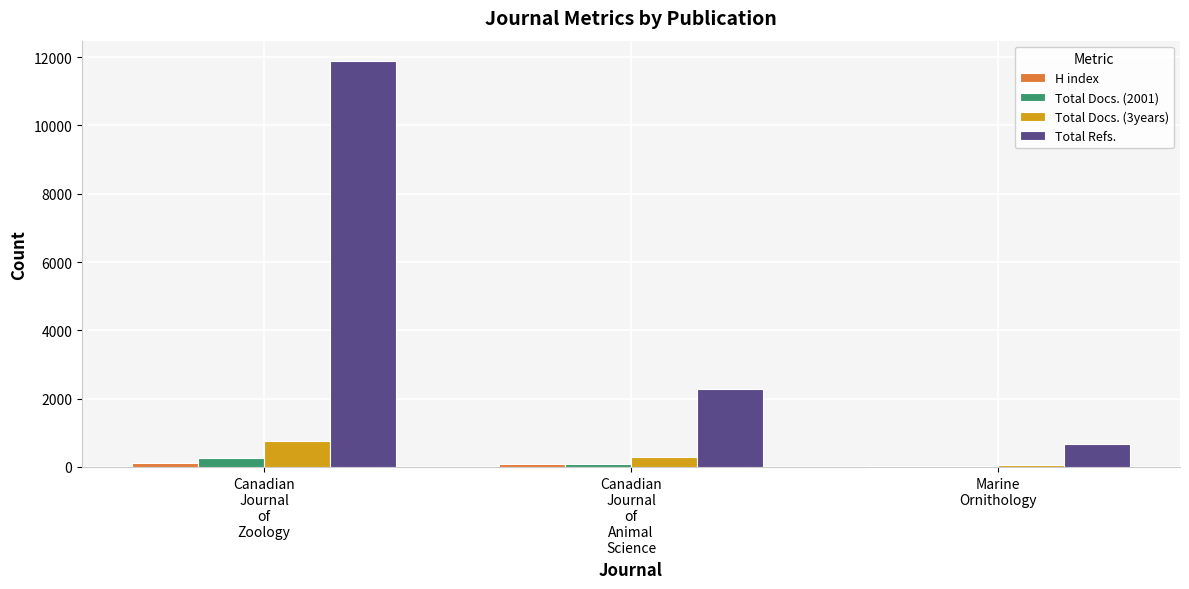

Which label corresponds to the largest value in the chart?

Canadian
Journal
of
Zoology